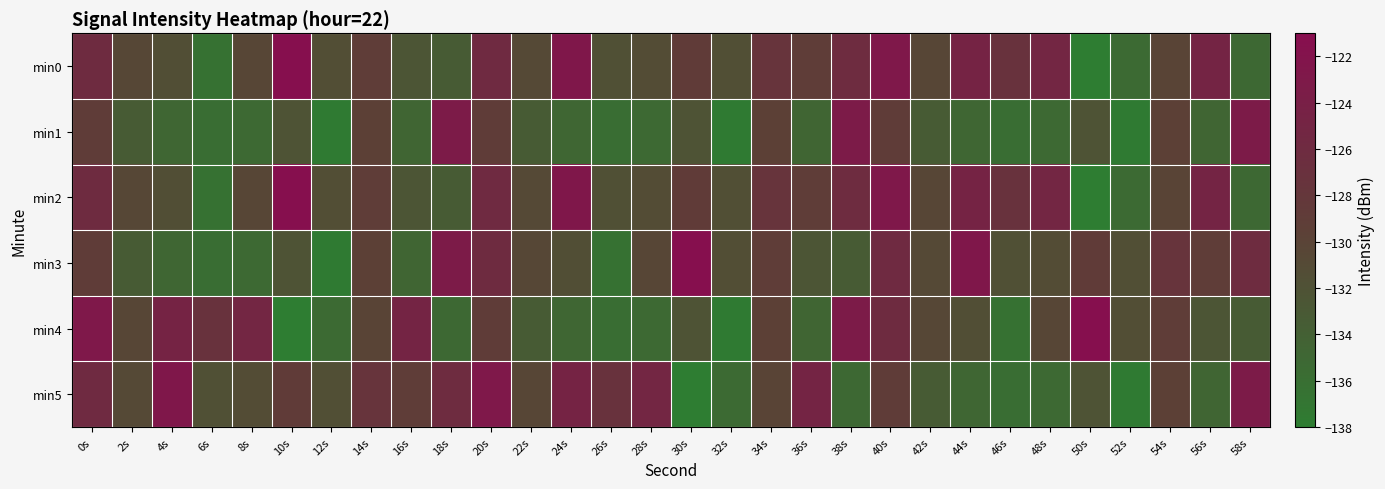

How many data points does each series have?

30